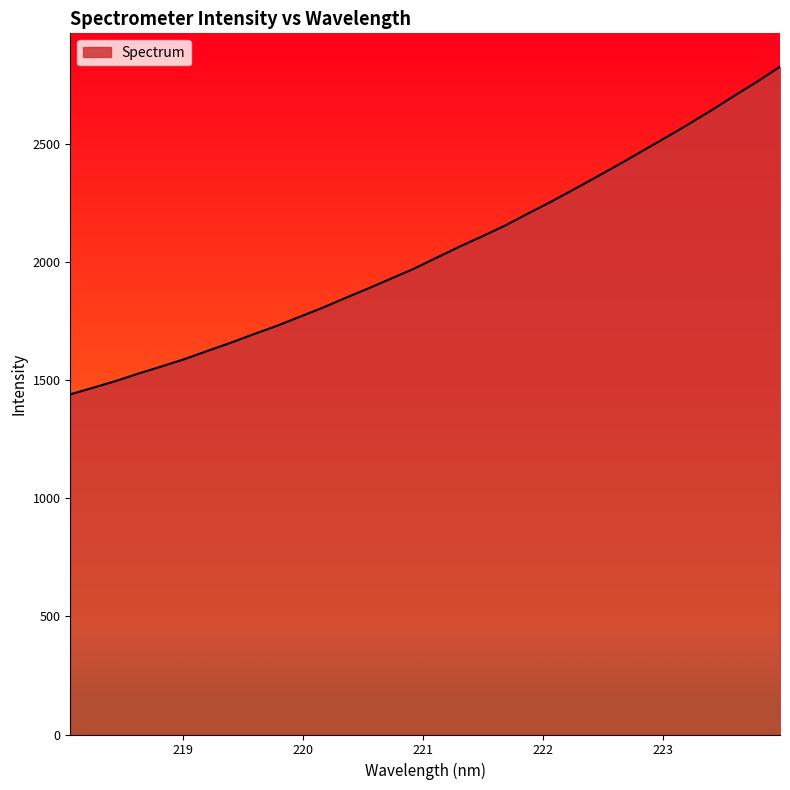

Does the chart have visible grid lines?

No